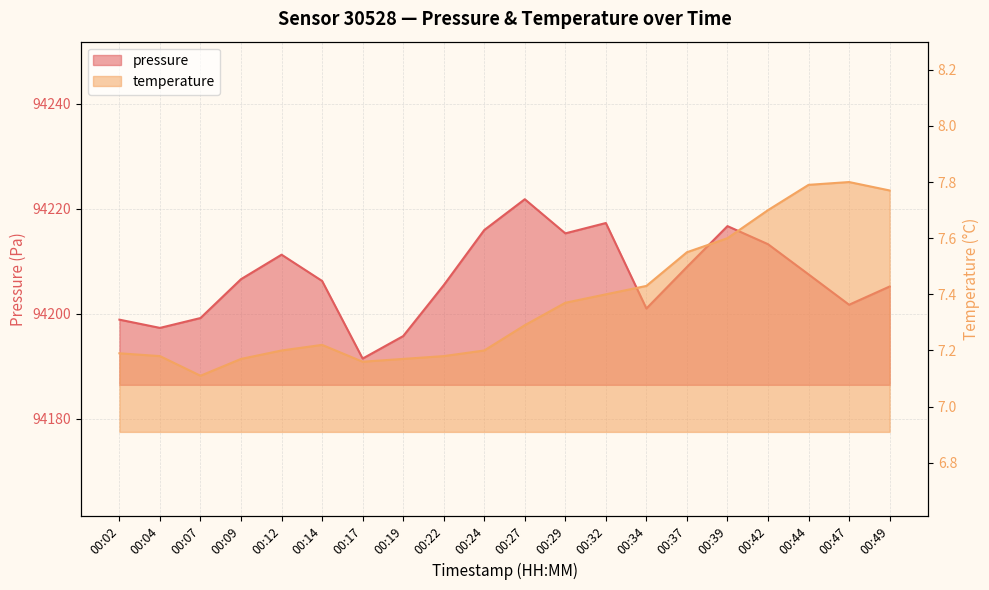

What is the minimum value shown in the chart?

7.1